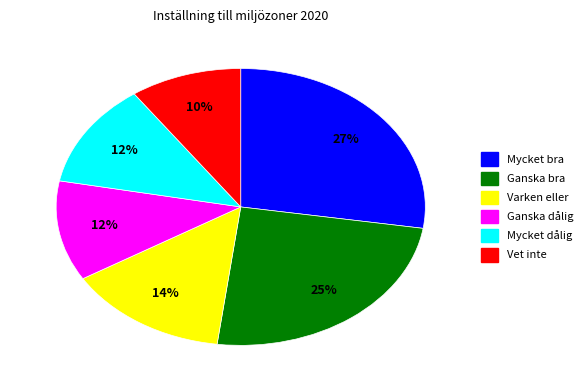

Count the number of slices in the pie.

6